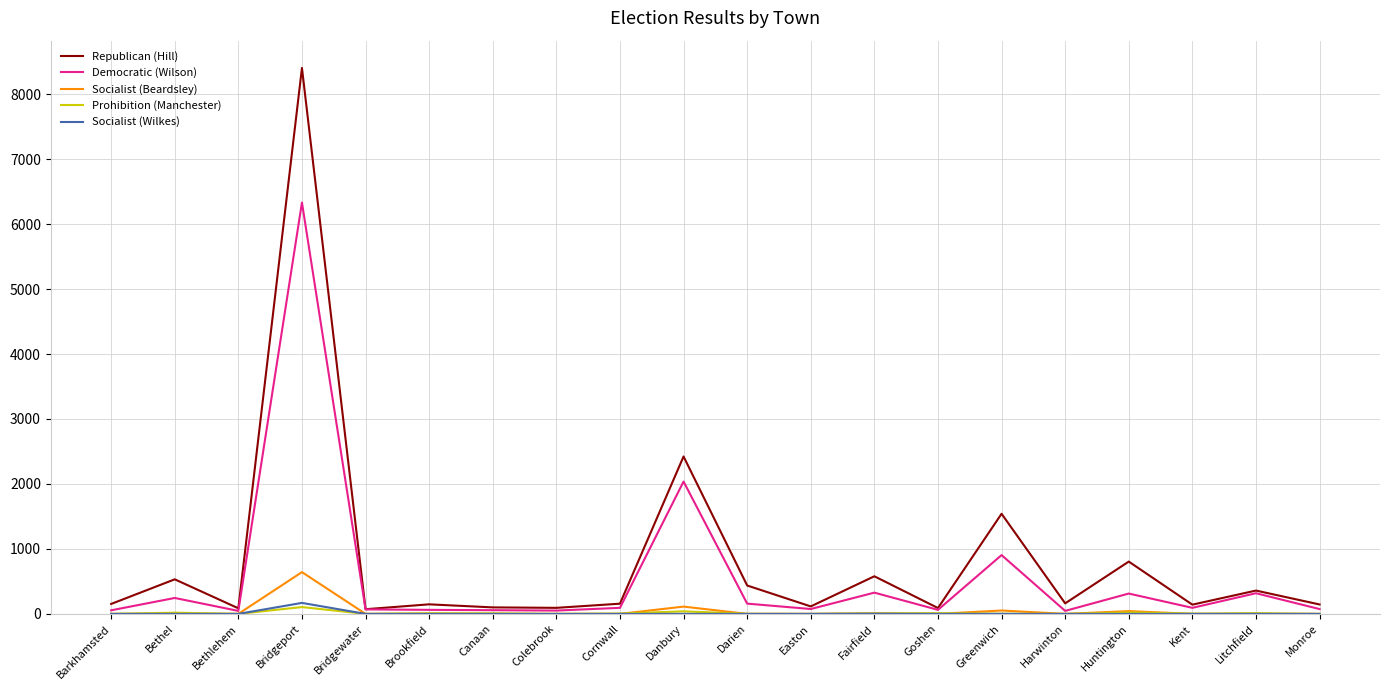

What is the sum of all Democratic (Wilson) values?

11417